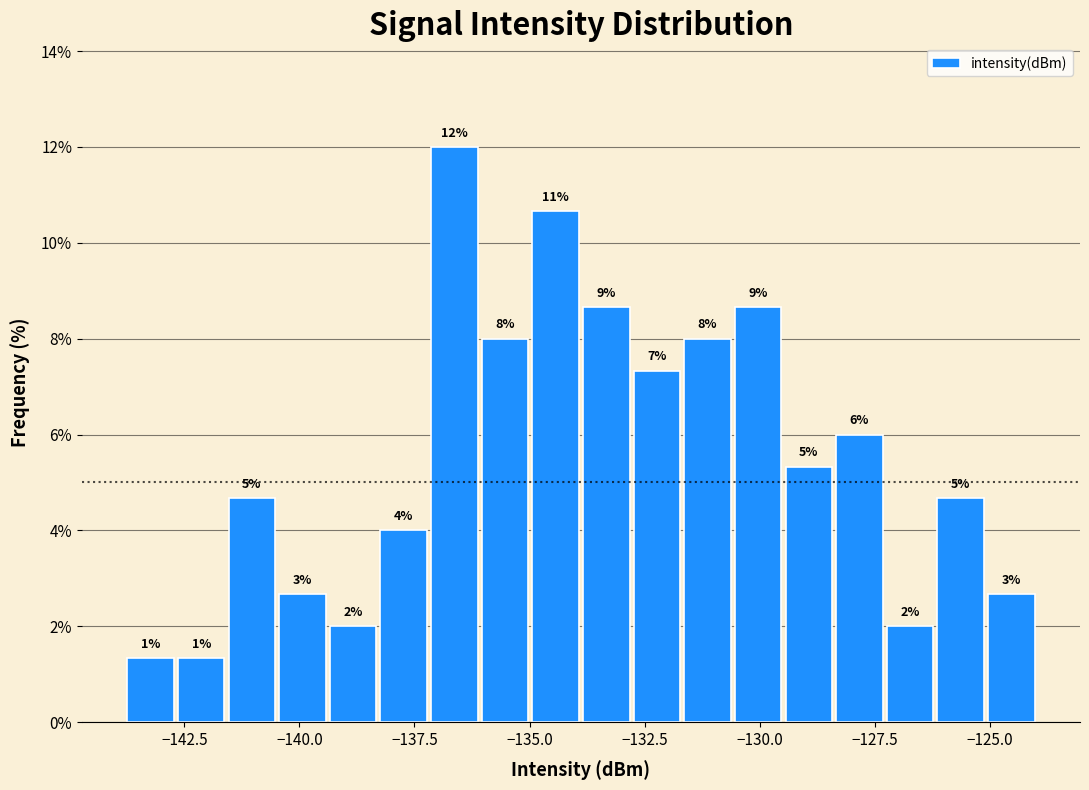

Read against the x-axis, roughly where is the centre of the tallest bar?

-136.5